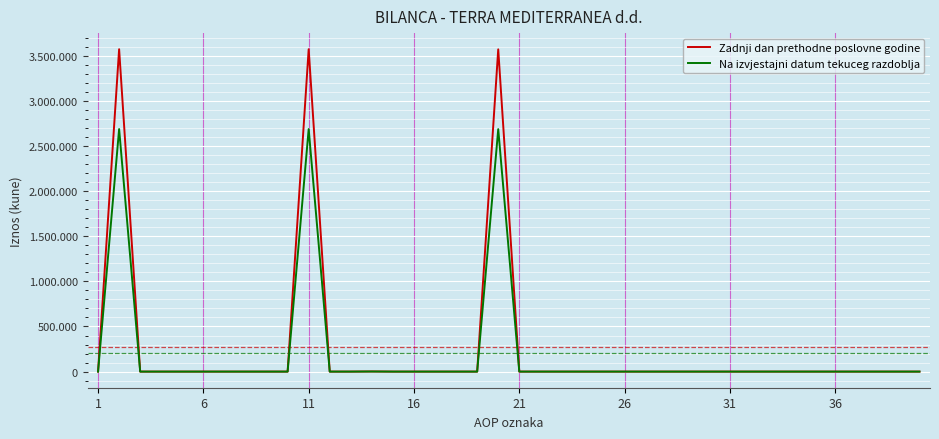

Which series has the largest total across all categories?

Zadnji dan prethodne poslovne godine